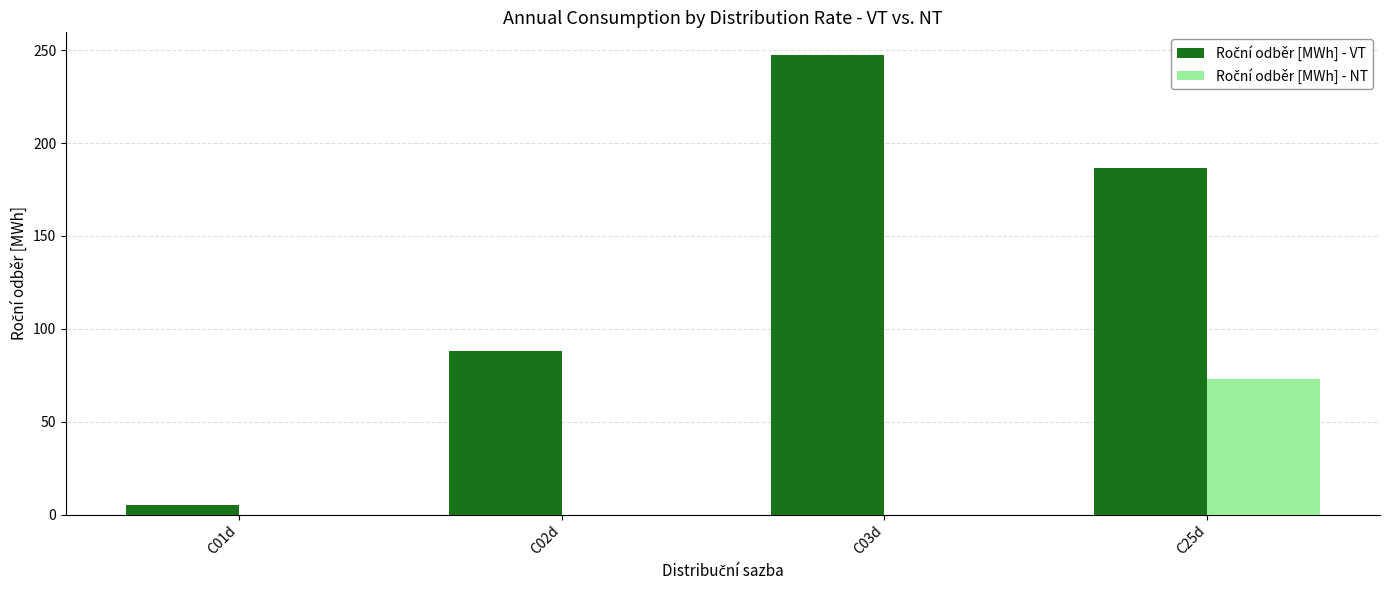

What is the greatest value displayed?

247.3